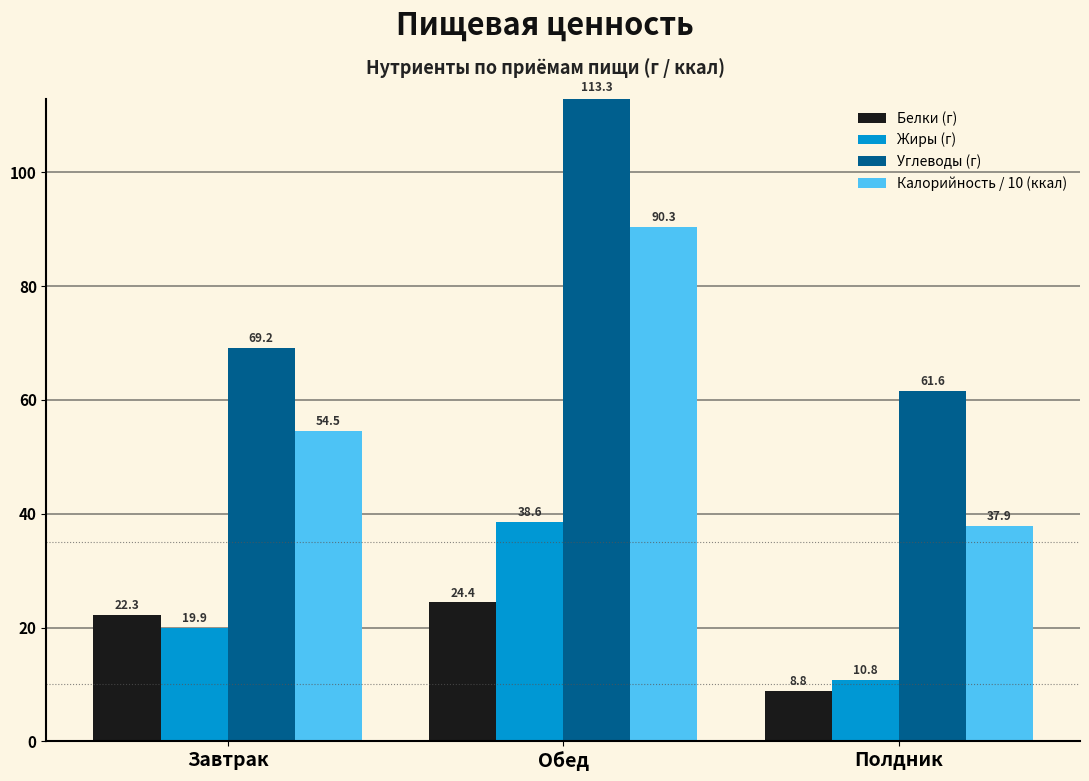

What position from the left is Завтрак?

1